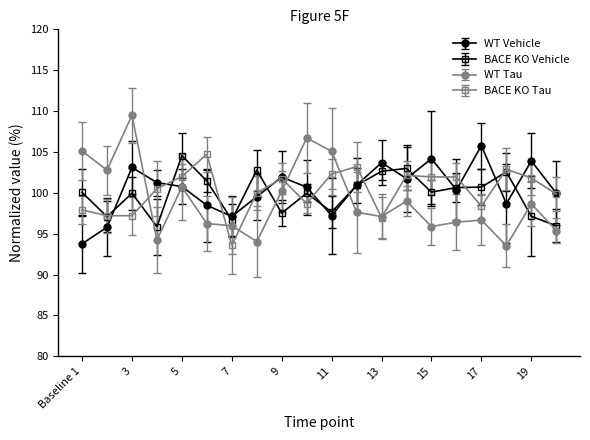

How many data points in BACE KO Tau are above 101?

10